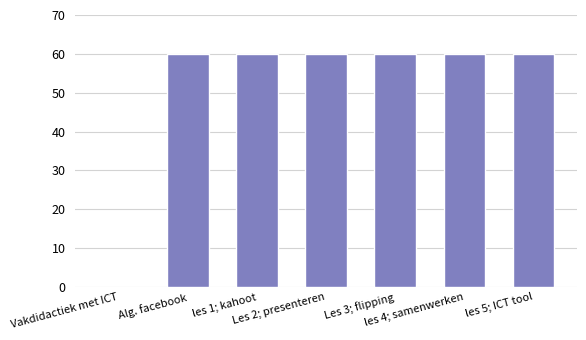

Are the bars horizontal?

No